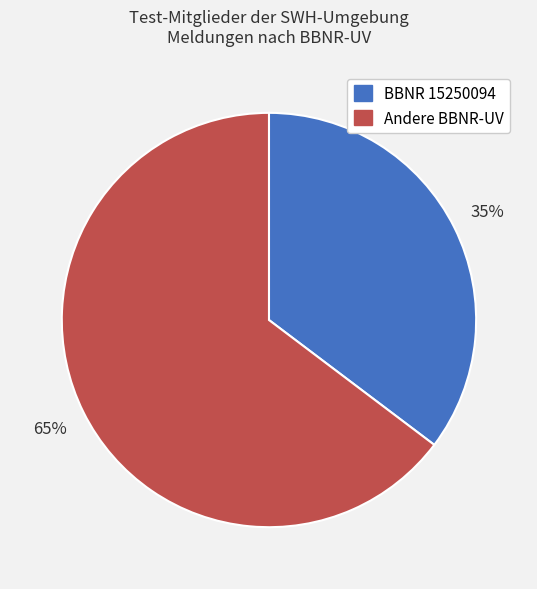

To the nearest percent, what is the average slice percentage?

50%